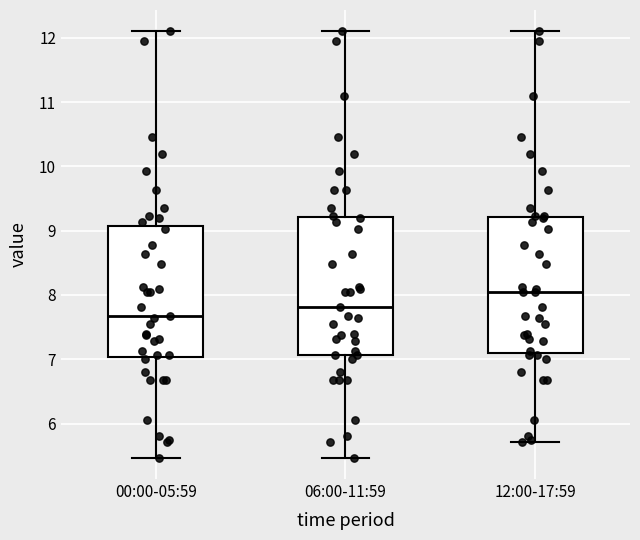

Which box's median line is the lowest?

00:00-05:59